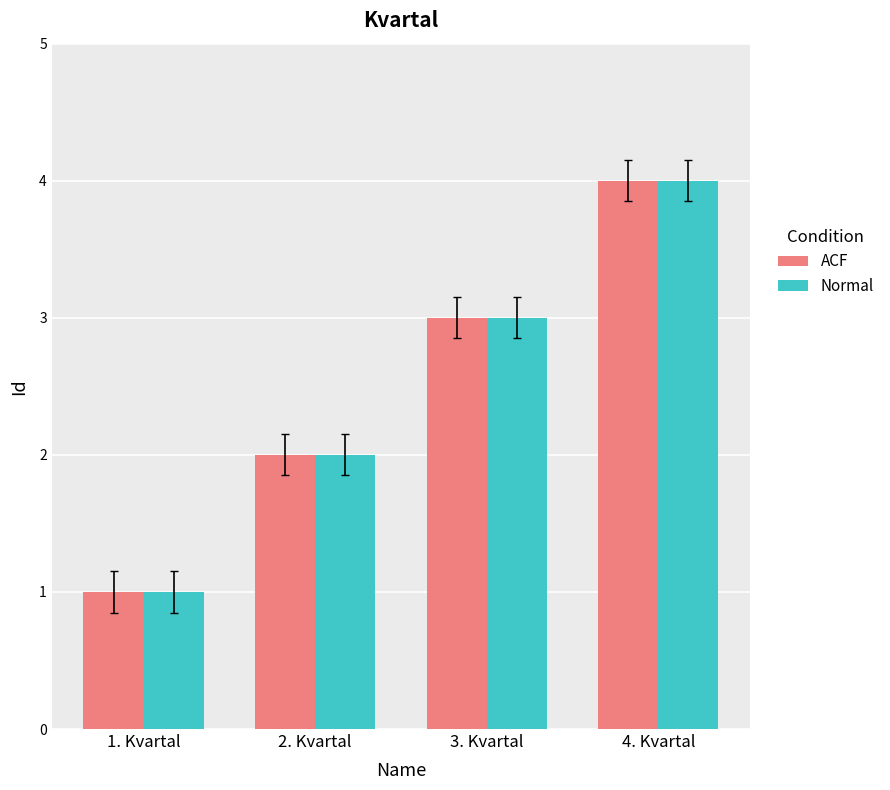

Count the Normal values in the range 2 to 4.

3